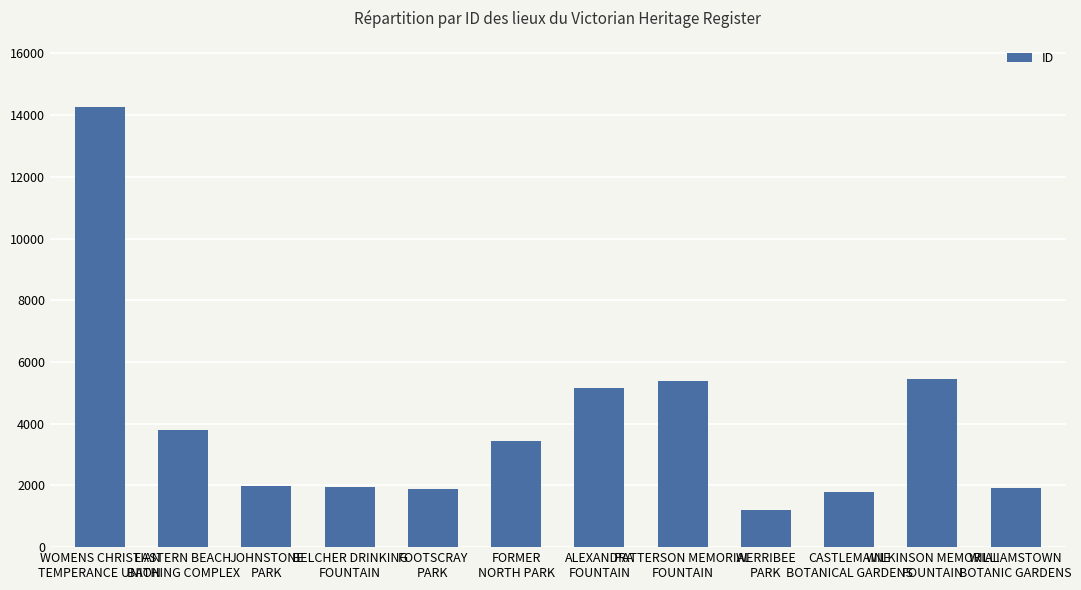

What is the minimum value shown in the chart?

1207